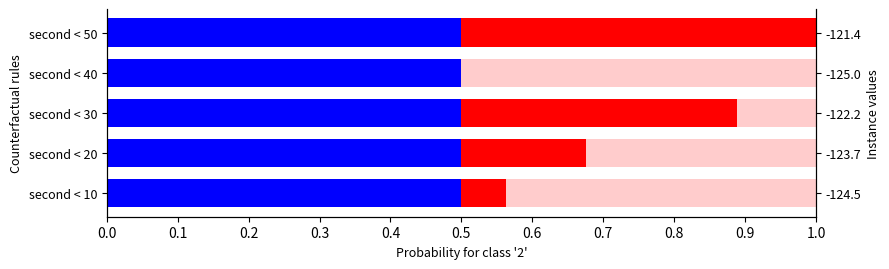

Which series has the largest total across all categories?

blue_portion